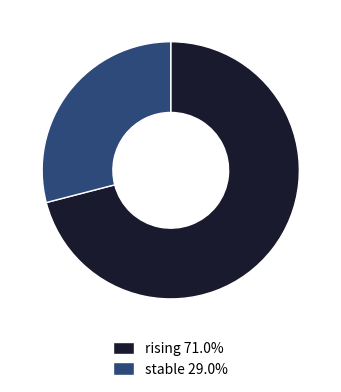

Approximately how many times larger is the value at stable 29.0% compared to rising 71.0%?

0.4